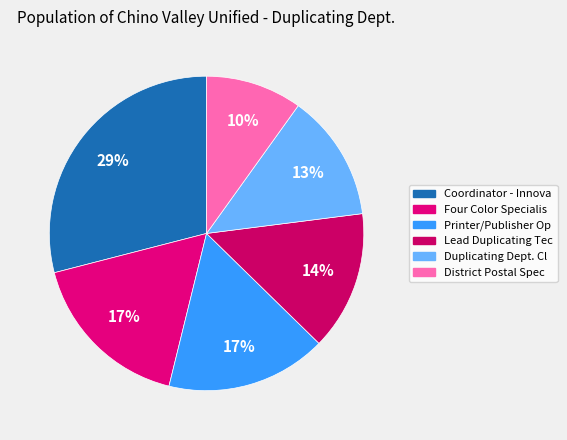

Is Four Color Specialis the majority of the pie?

No